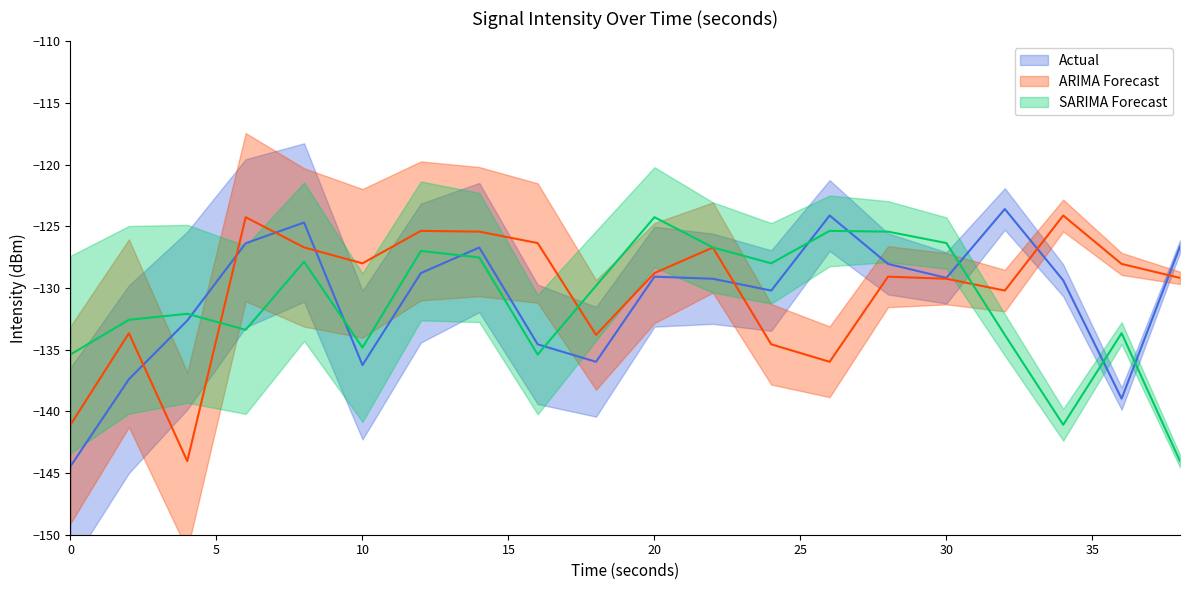

Does the chart display data point markers on the line(s)?

No